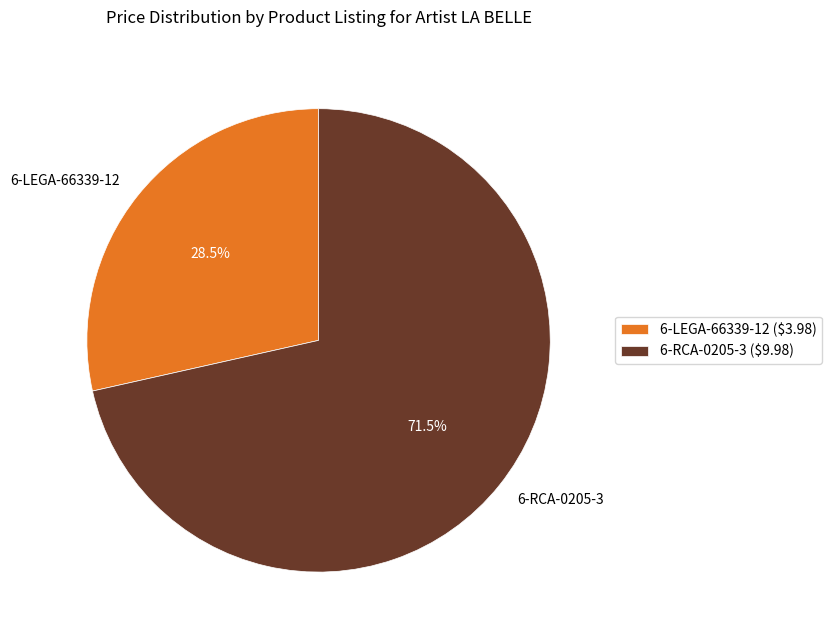

What is the smallest slice in the pie chart?

6-LEGA-66339-12